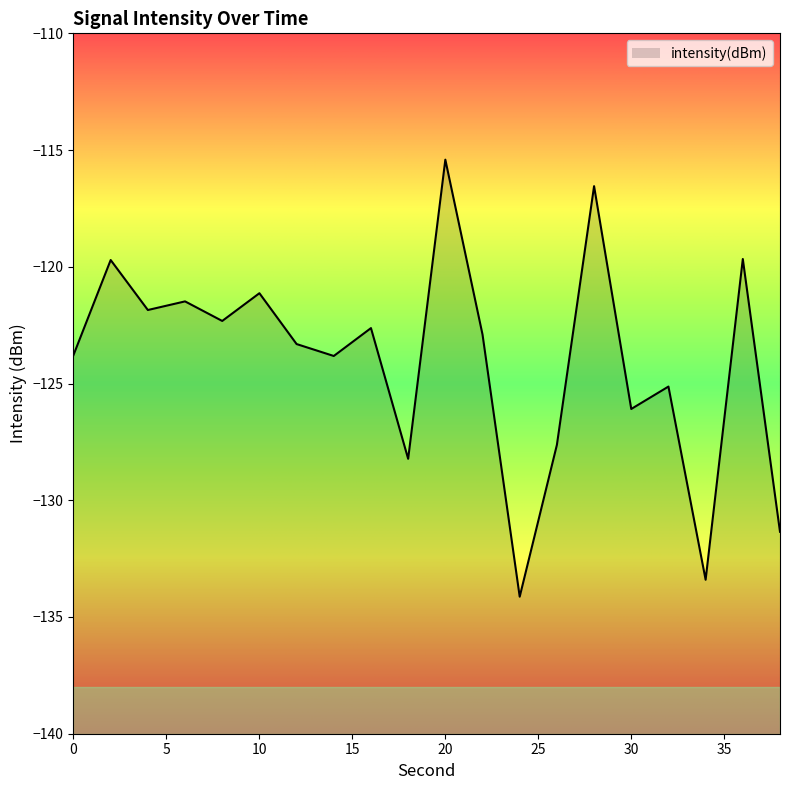

Reading left to right, list all the values displayed in this chart.

0=-123.8	2=-119.7	4=-121.9	6=-121.5	8=-122.3	10=-121.1	12=-123.3	14=-123.8	16=-122.6	18=-128.2	20=-115.4	22=-122.9	24=-134.1	26=-127.6	28=-116.5	30=-126.1	32=-125.1	34=-133.4	36=-119.7	38=-131.3